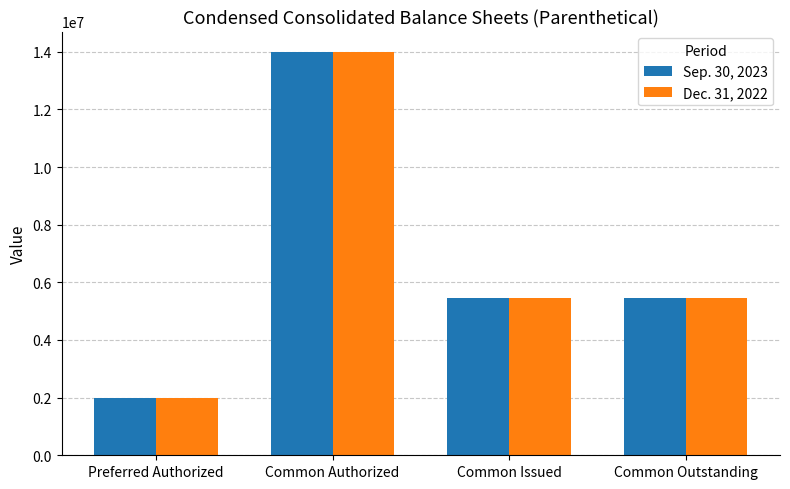

The value of Dec. 31, 2022 at Common Outstanding is 5452383. True or false?

True